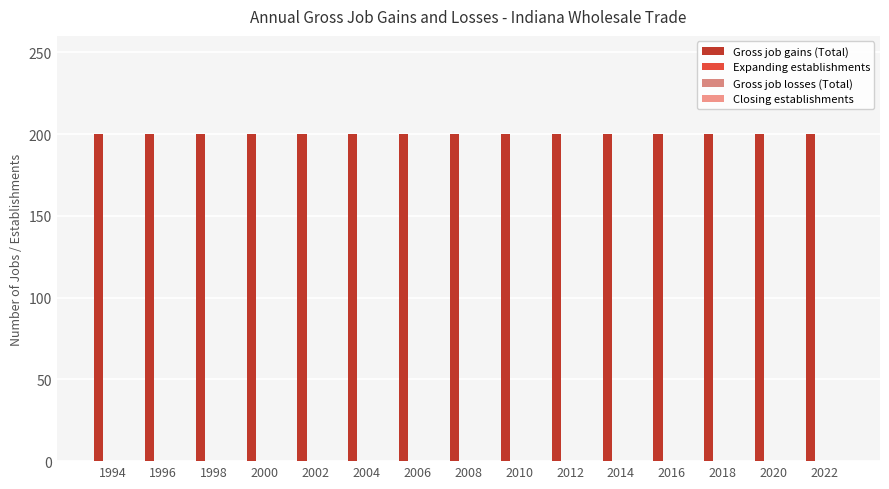

Does the chart contain stacked bars?

No